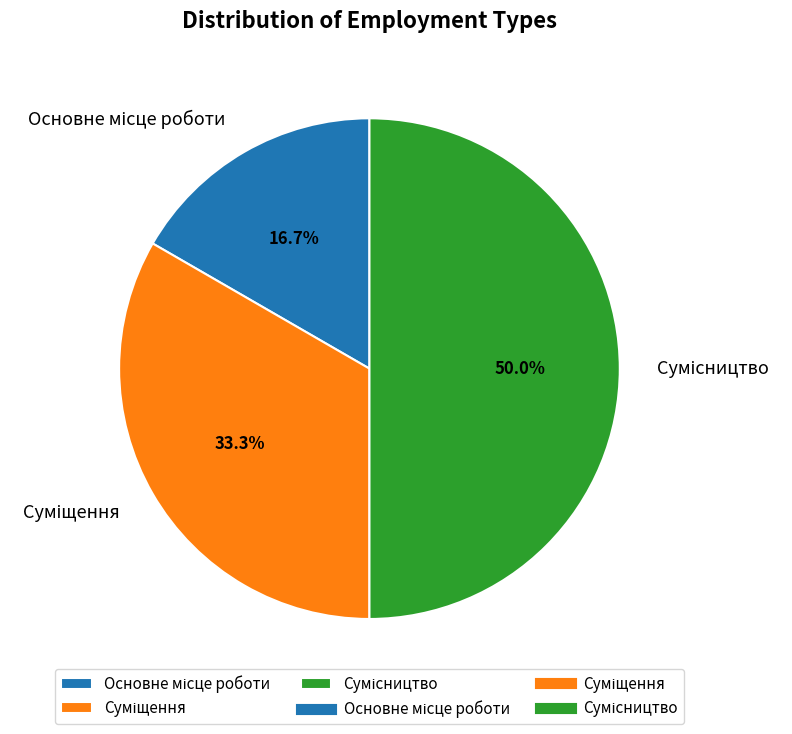

Which slice is the smallest?

Основне місце роботи